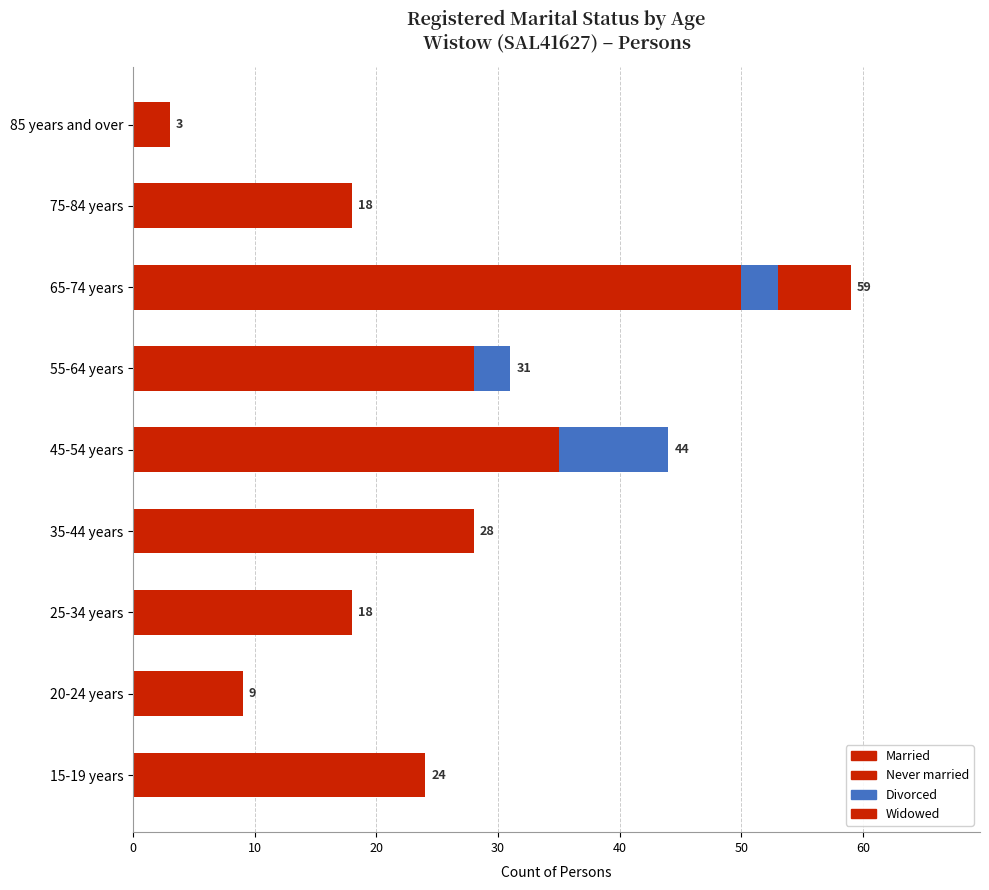

Which series has the widest spread of values?

Married